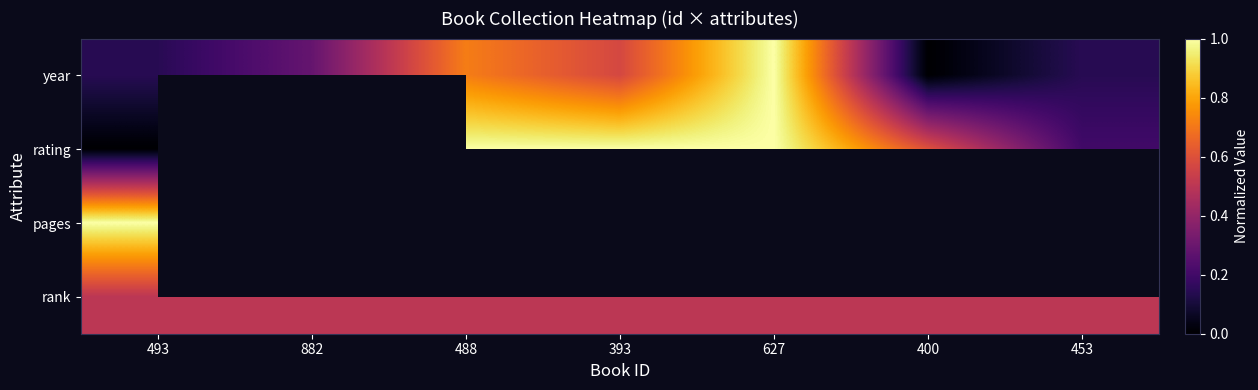

Which series has the largest range (max minus min)?

year